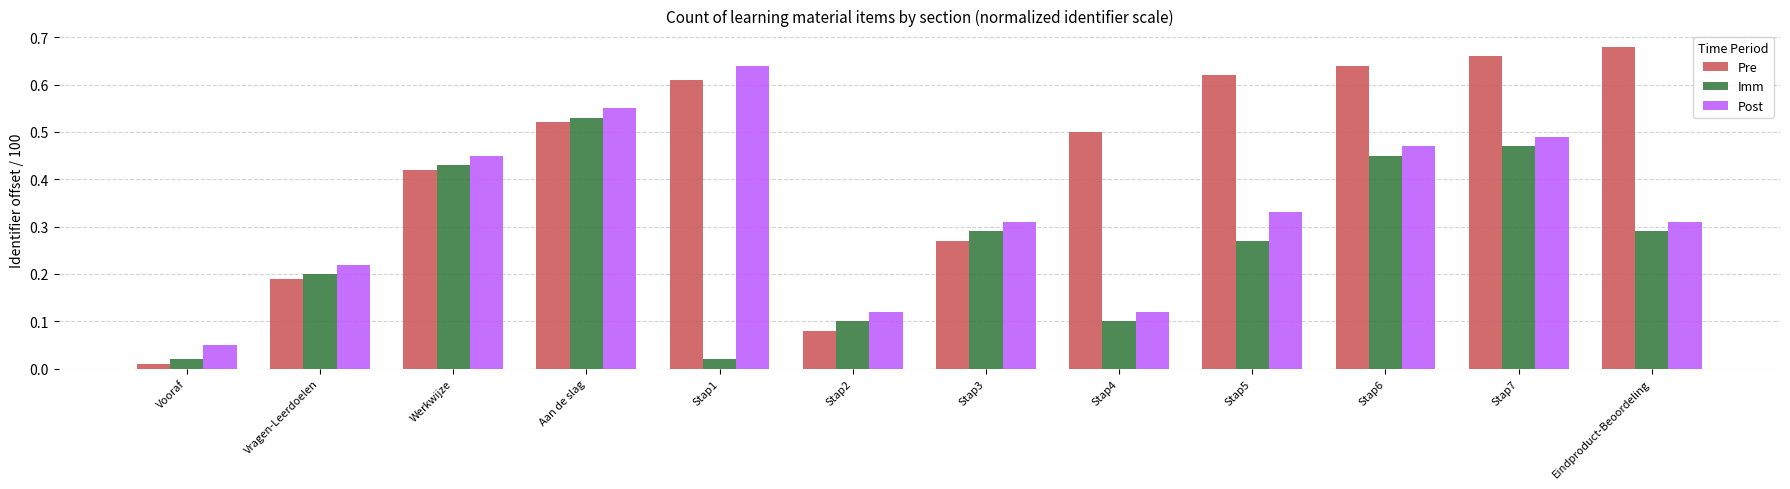

What is the sum of all Post values?

4.1